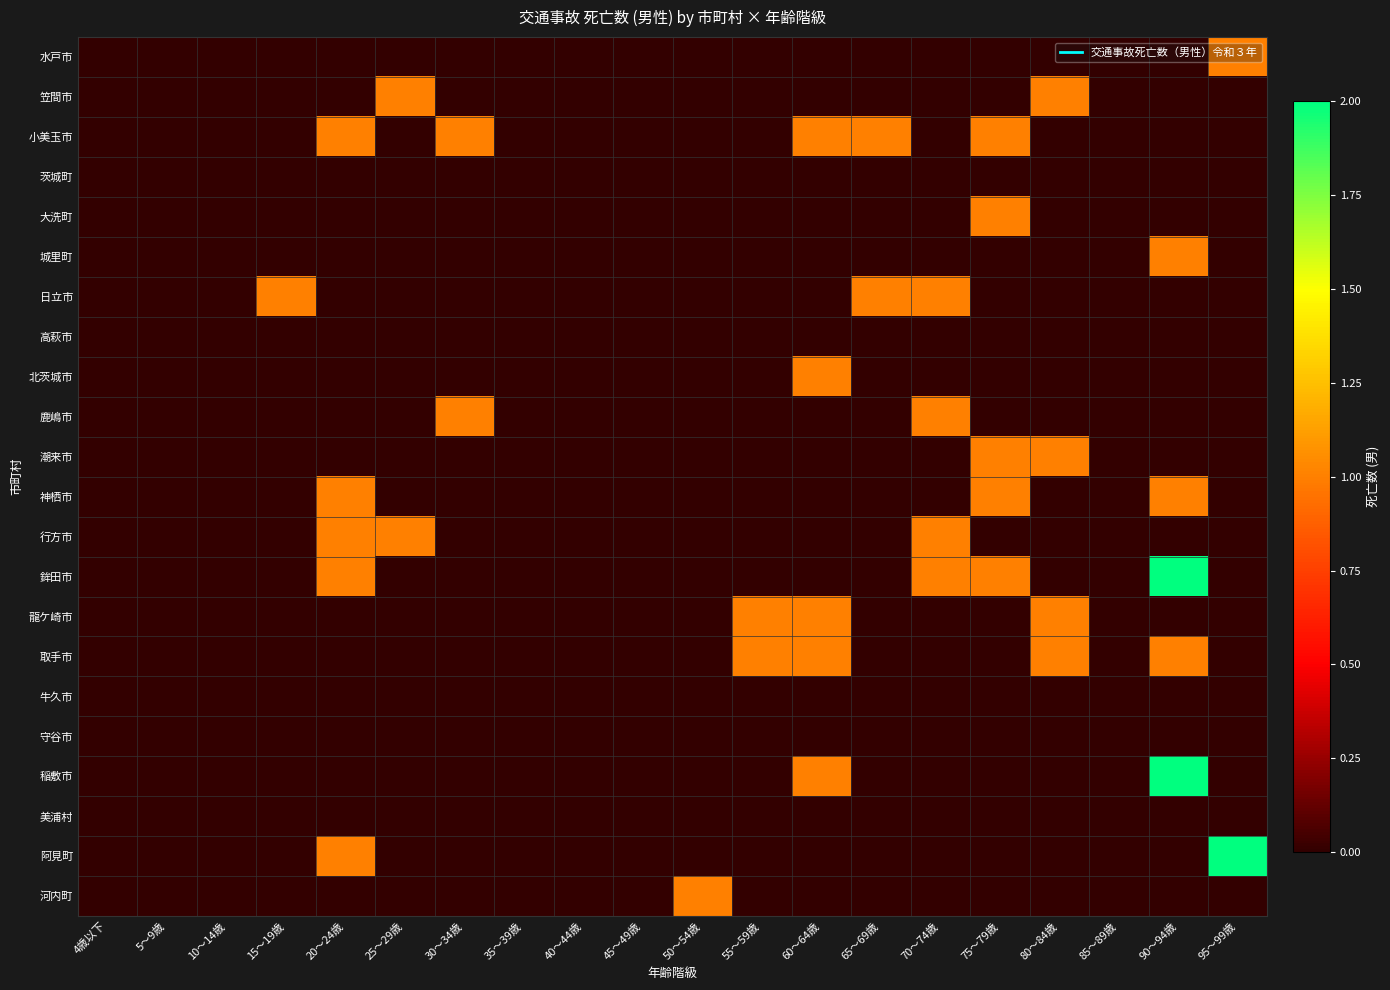

What is the spread (max minus min) of values at 25～29歳?

1